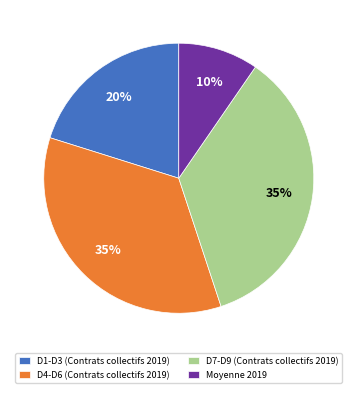

To the nearest percent, what percentage of the pie is Moyenne 2019?

10%